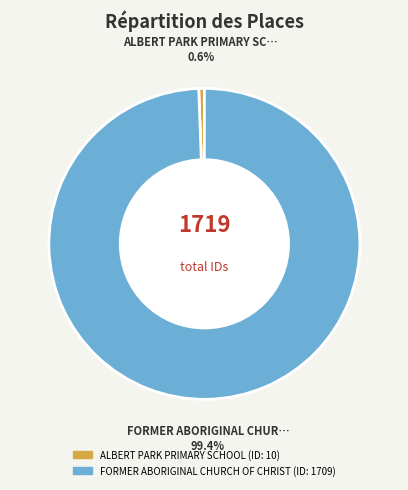

To the nearest percent, what is the combined percentage of FORMER ABORIGINAL CHURCH OF CHRIST and ALBERT PARK PRIMARY SCHOOL?

100%